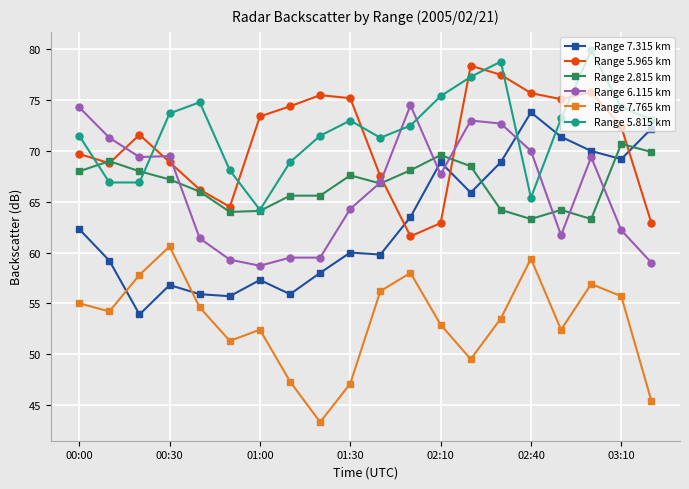

True or false: Range 2.815 km has more than 1 points higher than both neighbors.

True